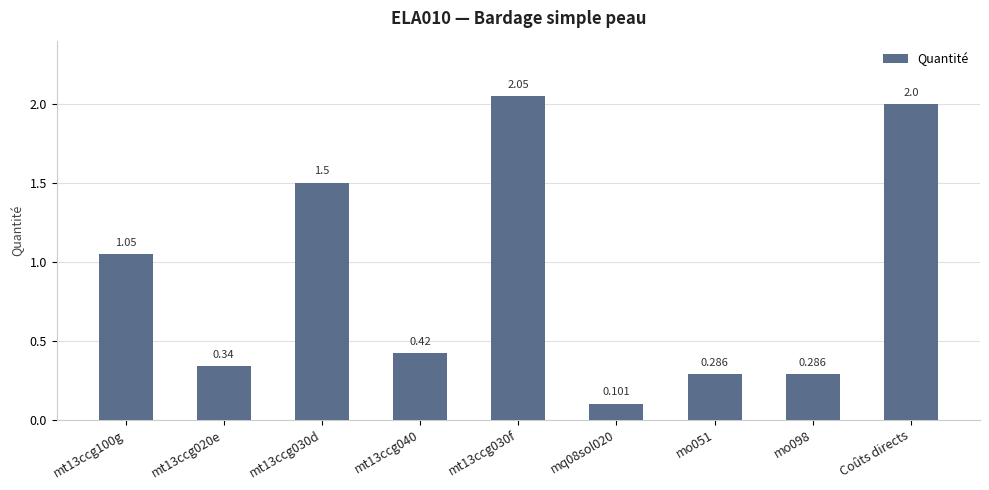

Which has a higher value, mo098 or mt13ccg020e?

mt13ccg020e